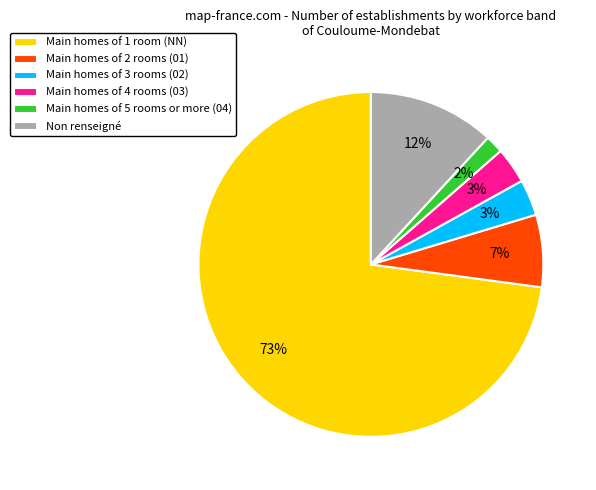

Is it true that Main homes of 4 rooms (03) is 3% of the pie?

True